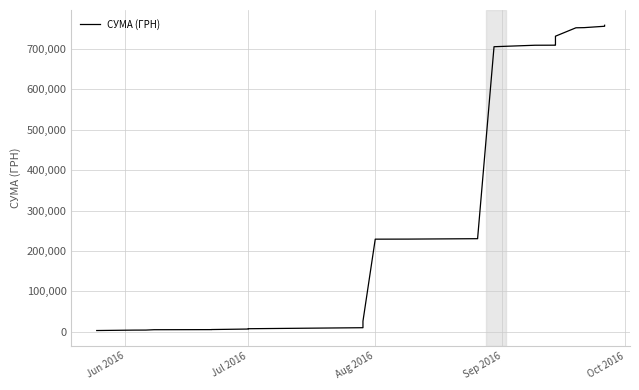

True or false: the data shows 7123.6 at Jul 2016.

True